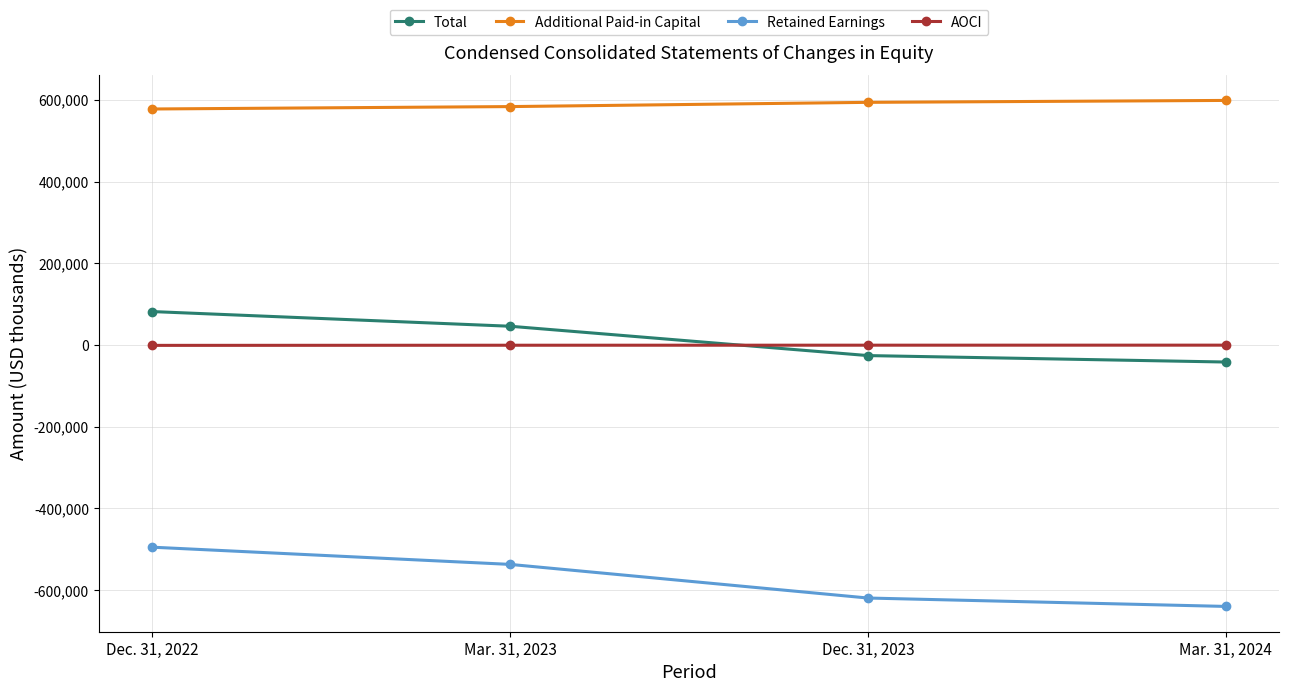

Which series has the largest range (max minus min)?

Retained Earnings